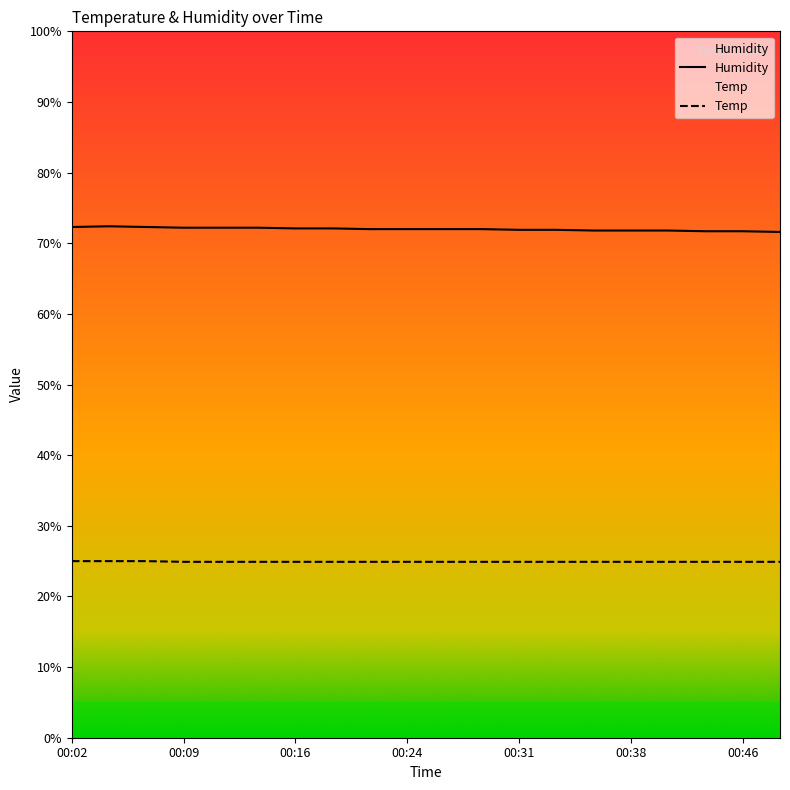

How many values in the Humidity series exceed 72?

8